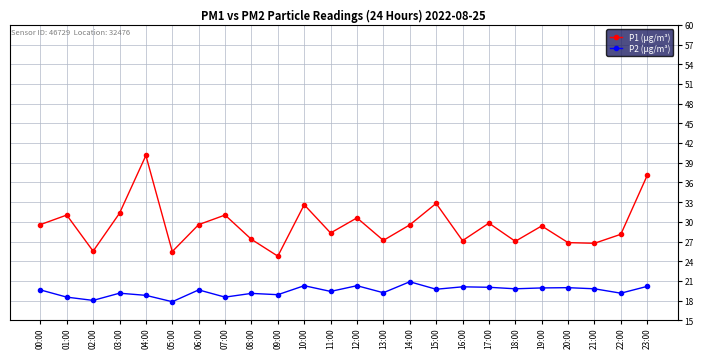

Which series has the widest spread of values?

P1 (µg/m³)